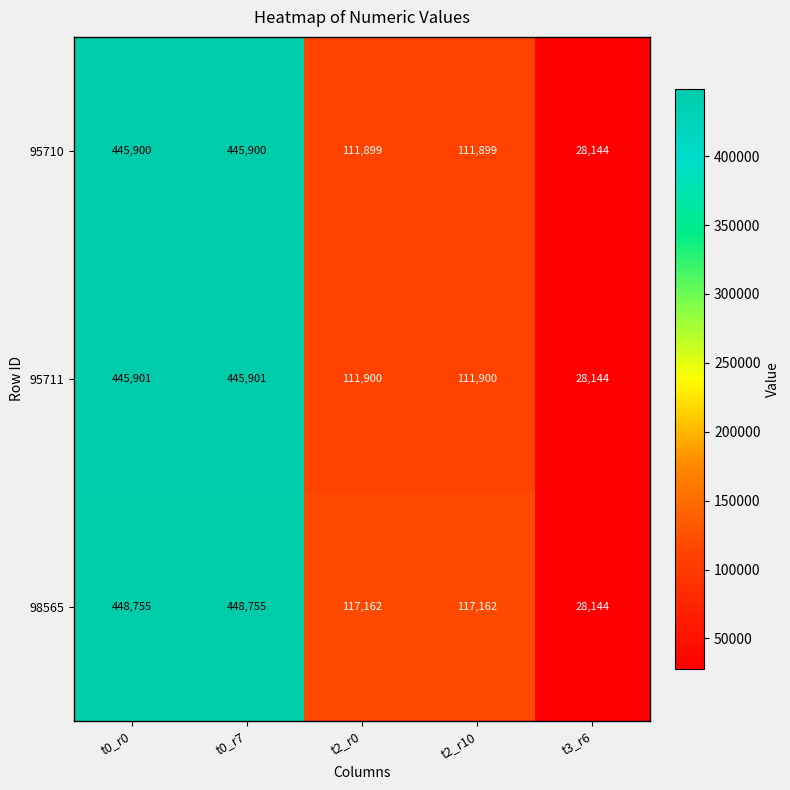

Reading left to right, extract all data points from this chart.

95710: 445900	445900	111899	111899	28144
95711: 445901	445901	111900	111900	28144
98565: 448755	448755	117162	117162	28144